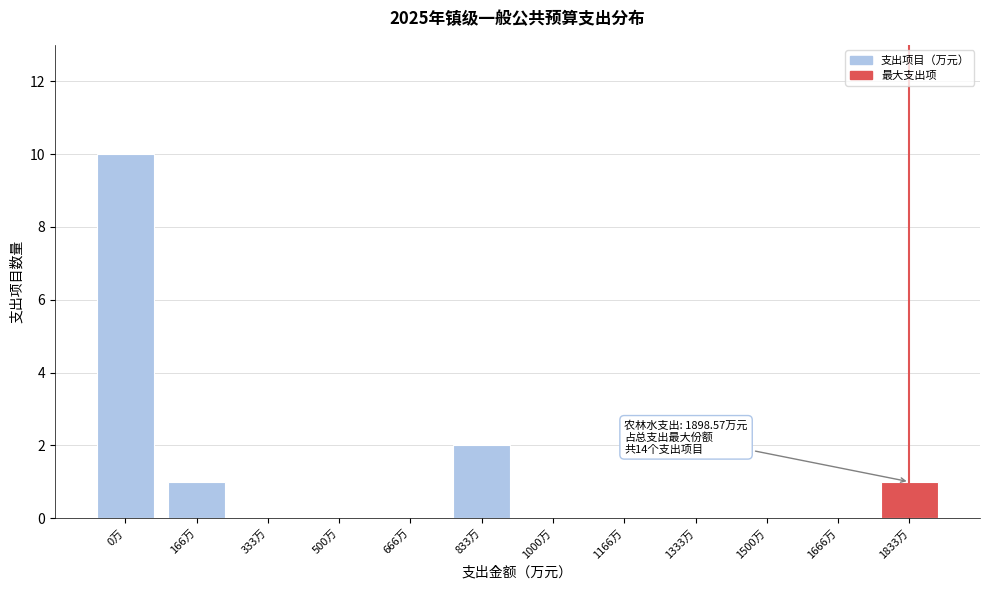

Reading left to right, what are all the values shown in this chart?

0万=10	166万=1	333万=0	500万=0	666万=0	833万=2	1000万=0	1166万=0	1333万=0	1500万=0	1666万=0	1833万=1